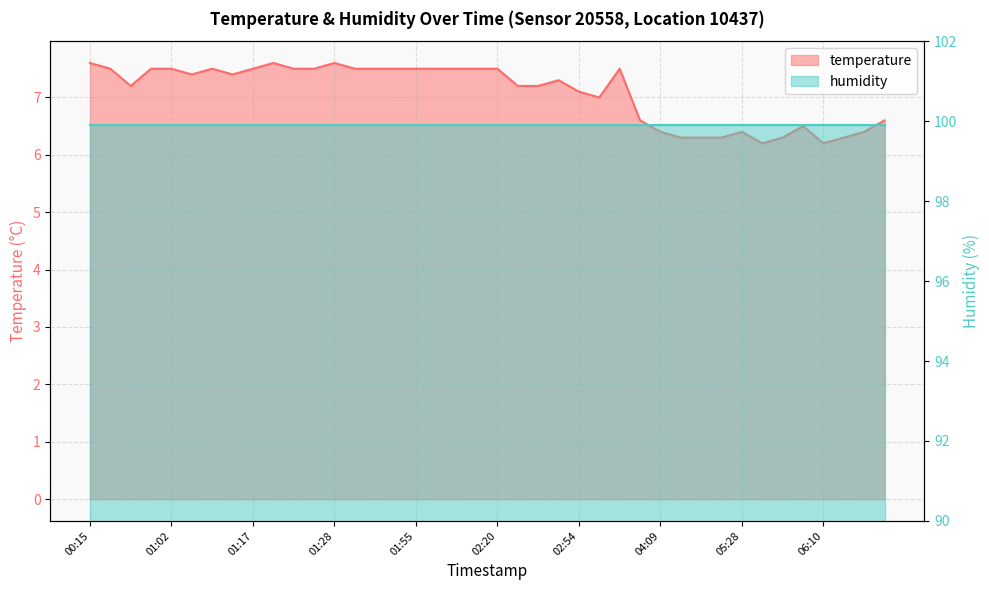

What is the change in value from 00:33 to 04:04?

-0.9